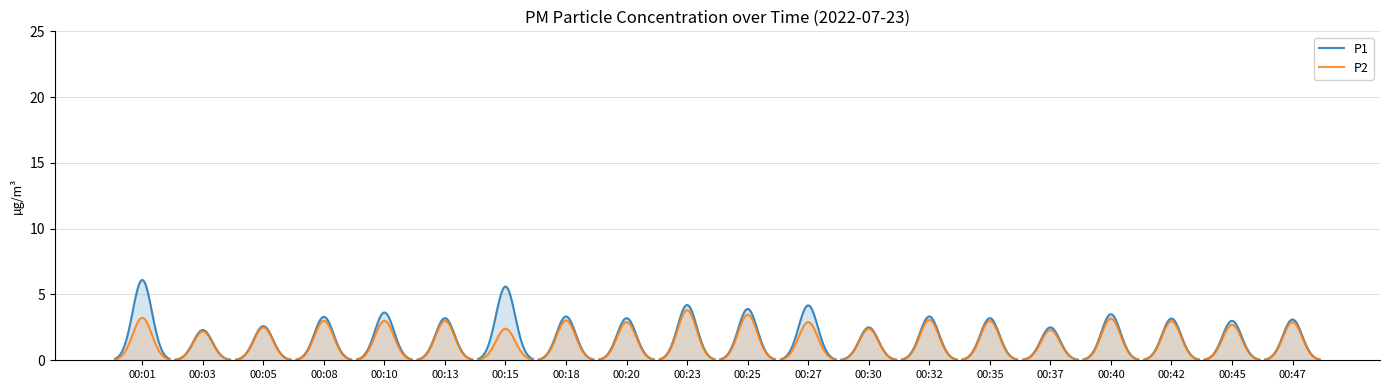

At which label is P1 closest to 4?

00:25